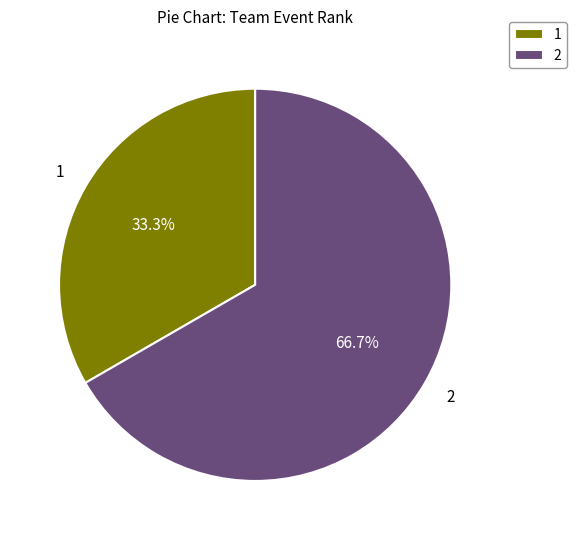

How many segments does this pie chart have?

2